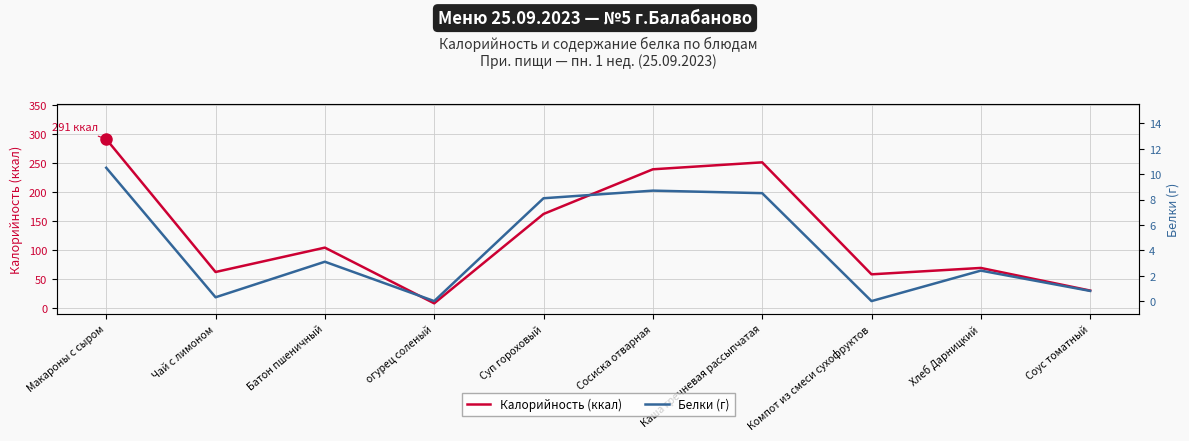

True or false: Калорийность (ккал) and Белки (г) cross at least once.

False